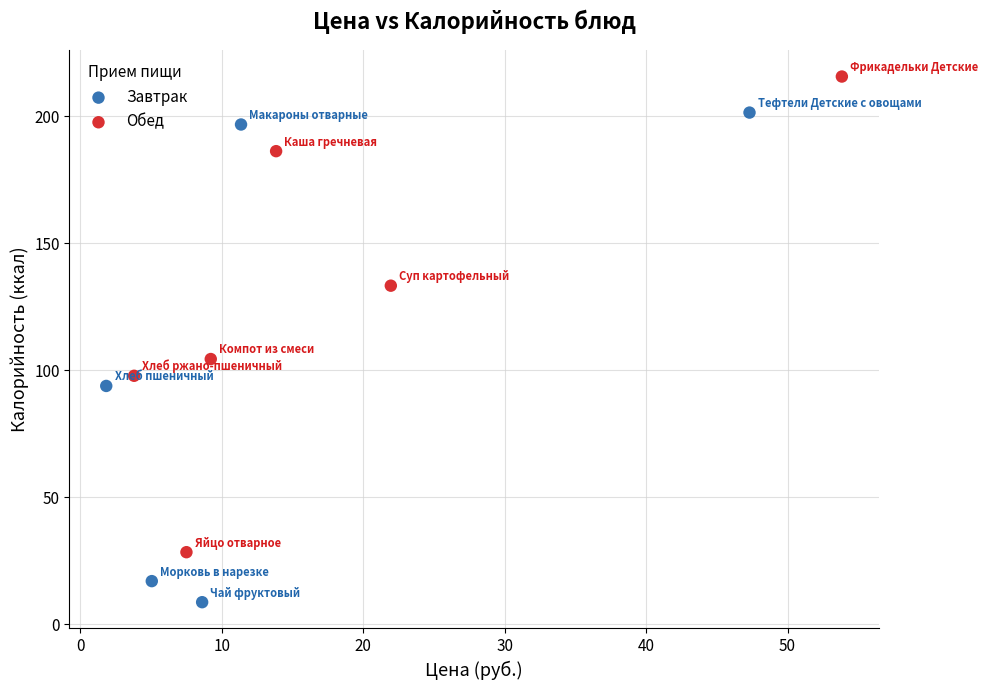

Which series contains the highest Y value?

Обед